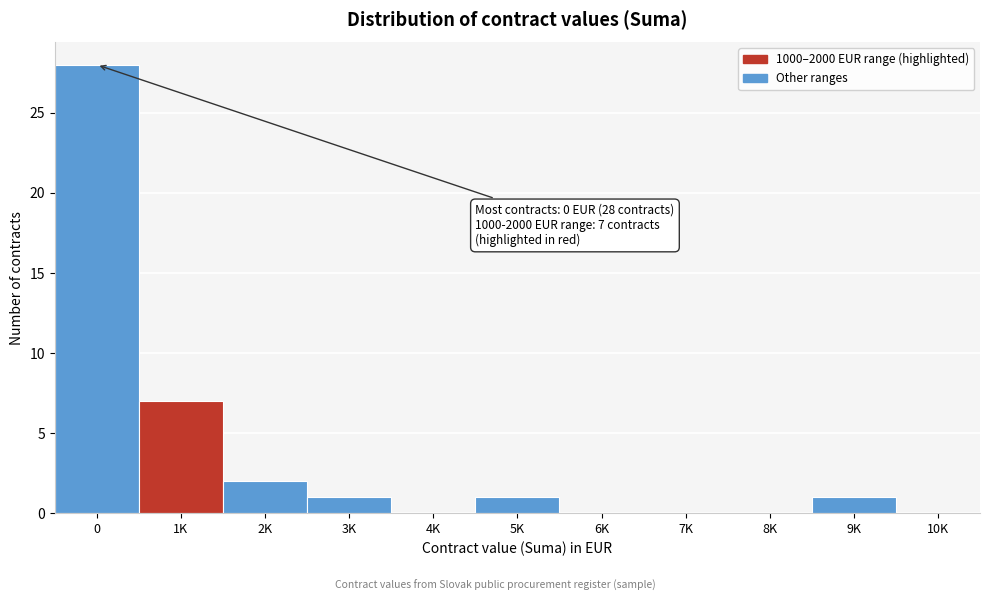

Reading left to right, extract all data points from this chart.

0=28	1K=7	2K=2	3K=1	4K=0	5K=1	6K=0	7K=0	8K=0	9K=1	10K=0